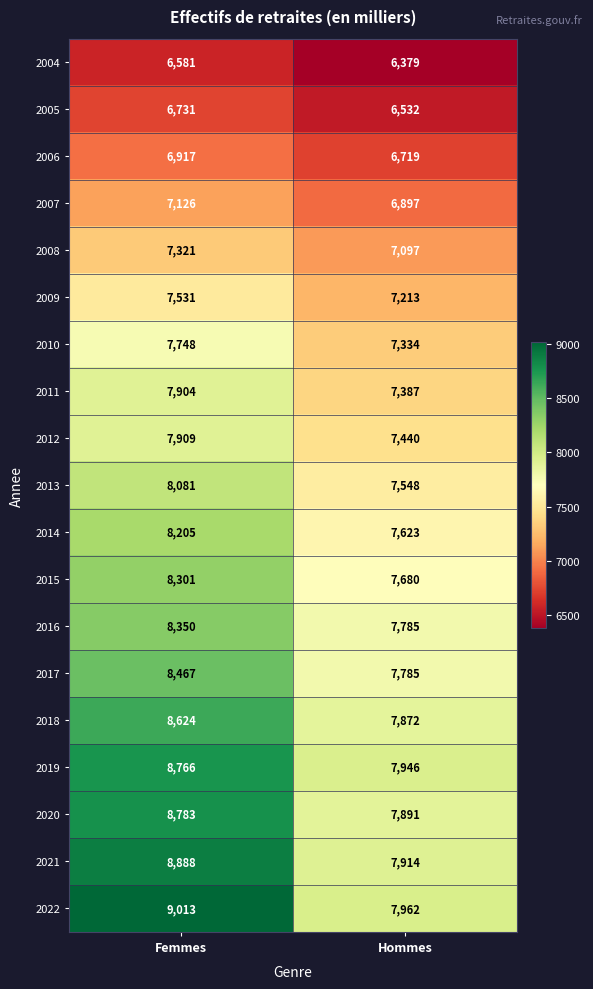

Is it true that 2018 equals 8624 at Femmes?

True